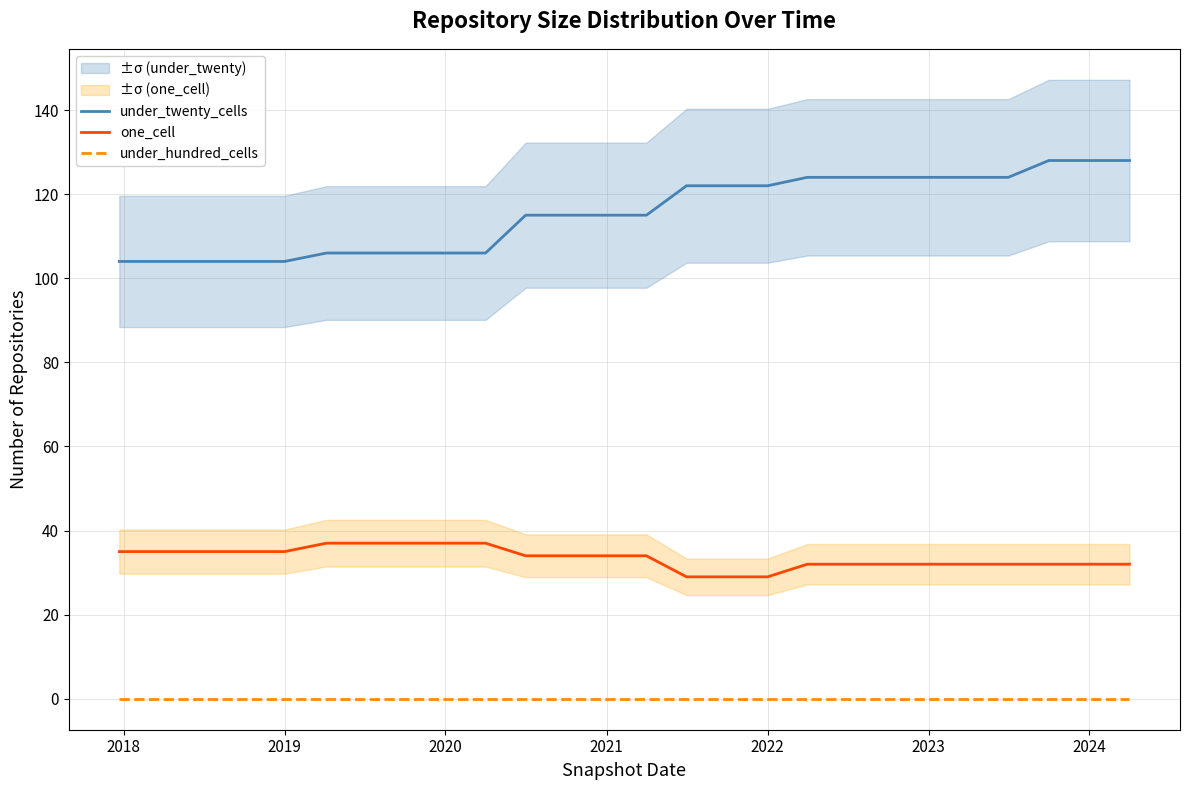

True or false: under_hundred_cells has a value of 0 at 2022.

True